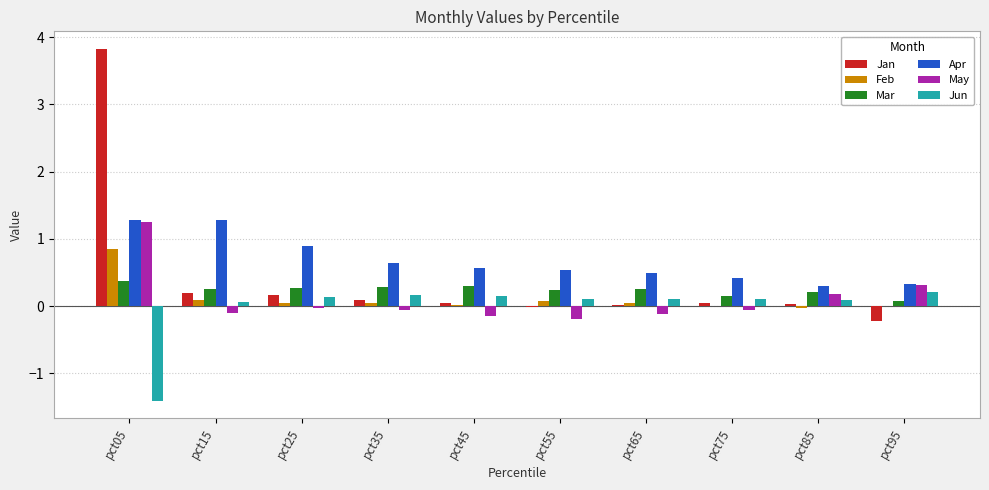

What is the greatest value displayed?

3.8